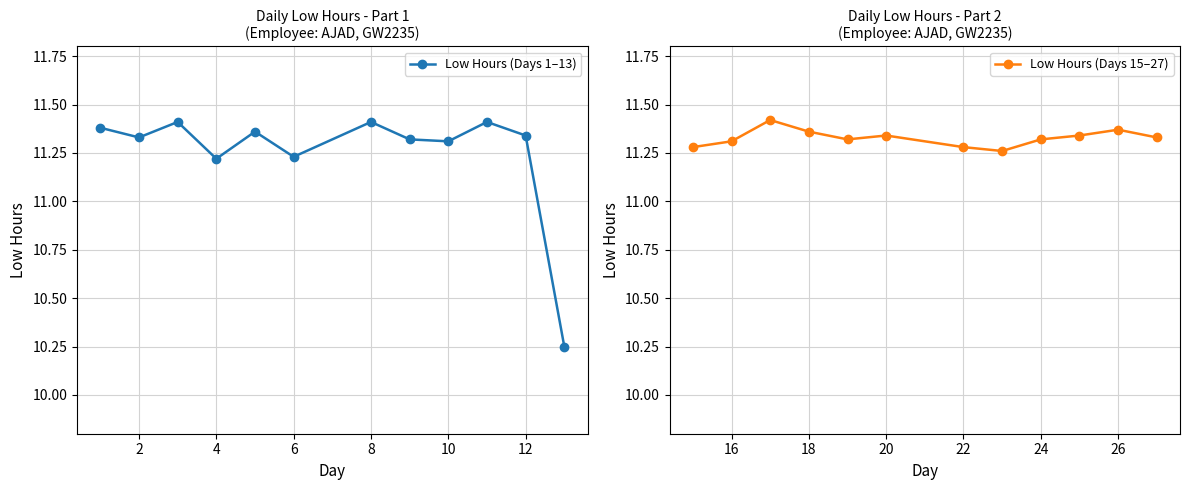

The value of Low Hours (Days 1–13) at 10 is 6.9. True or false?

False